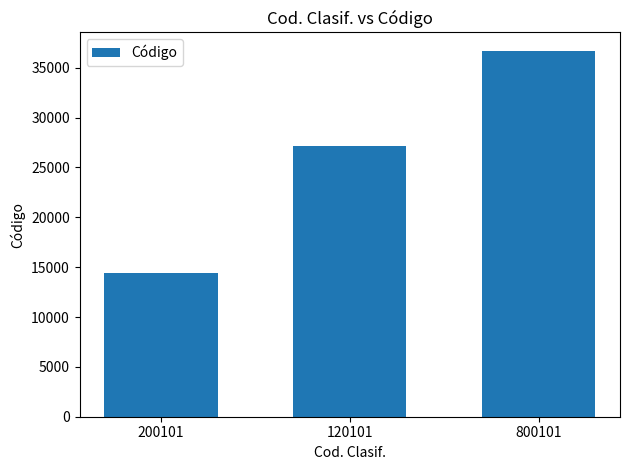

How many data points does each series have?

3